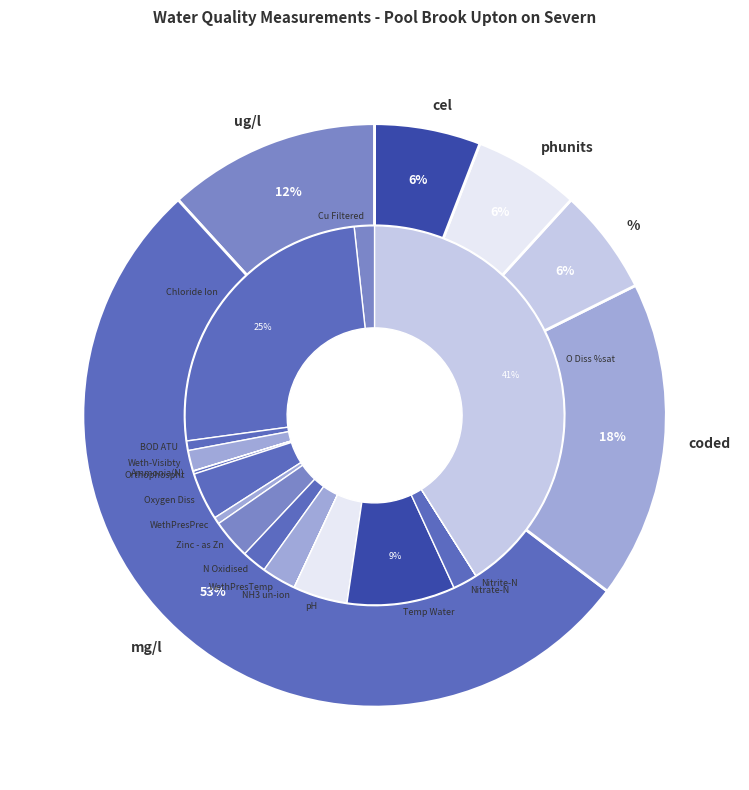

How many slices are in this pie chart?

6